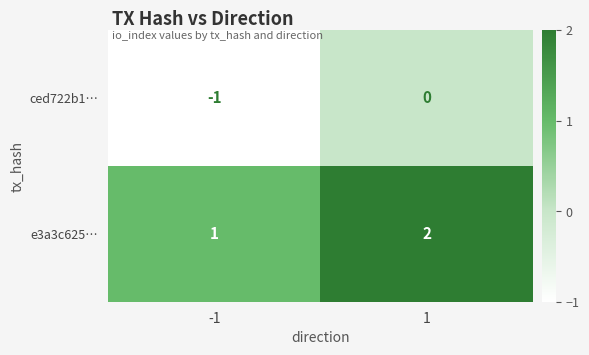

Reading right to left, transcribe all the data shown in this chart.

ced722b1…: 0	-1
e3a3c625…: 2	1